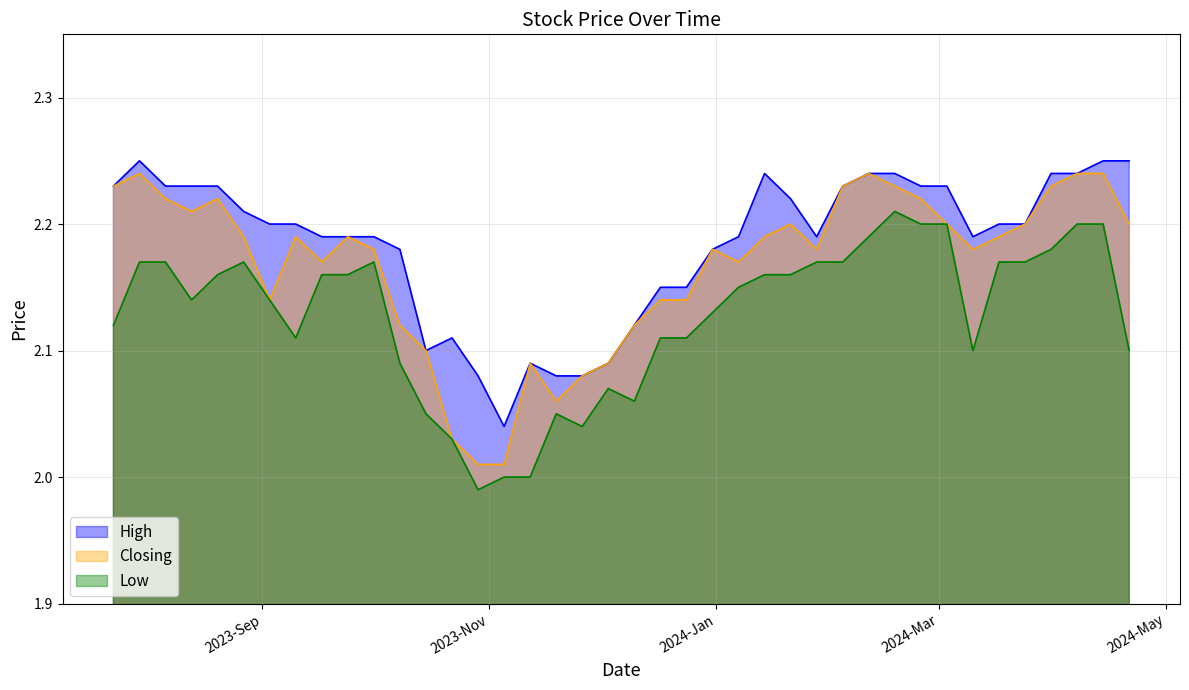

True or false: High has a value of 2.2 at 31/03/2024.

True